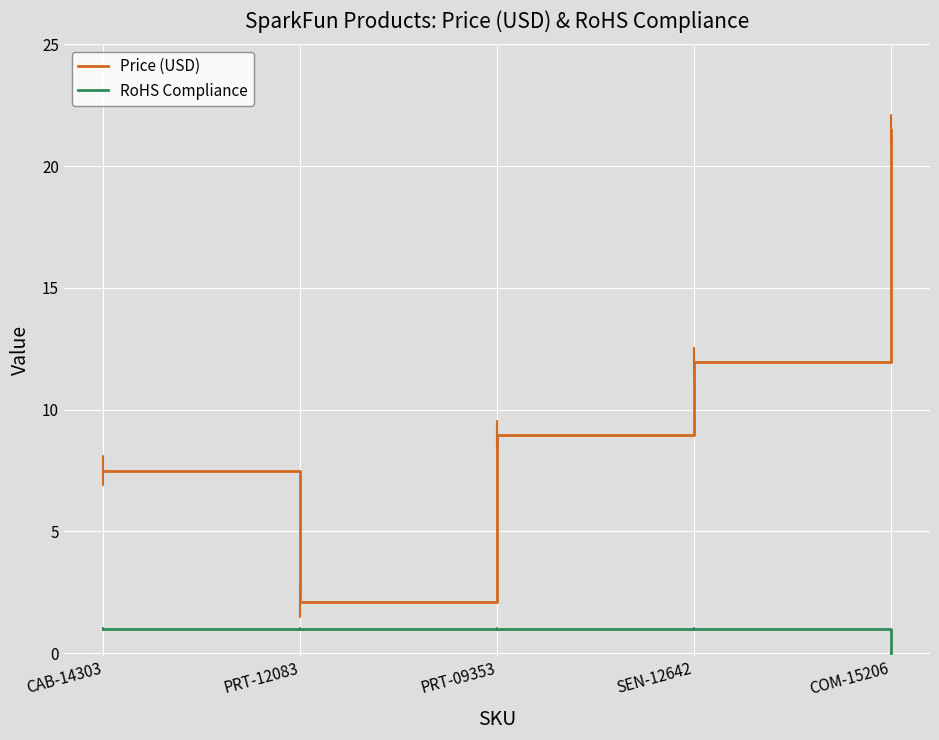

True or false: RoHS Compliance and Price (USD) cross at least once.

False